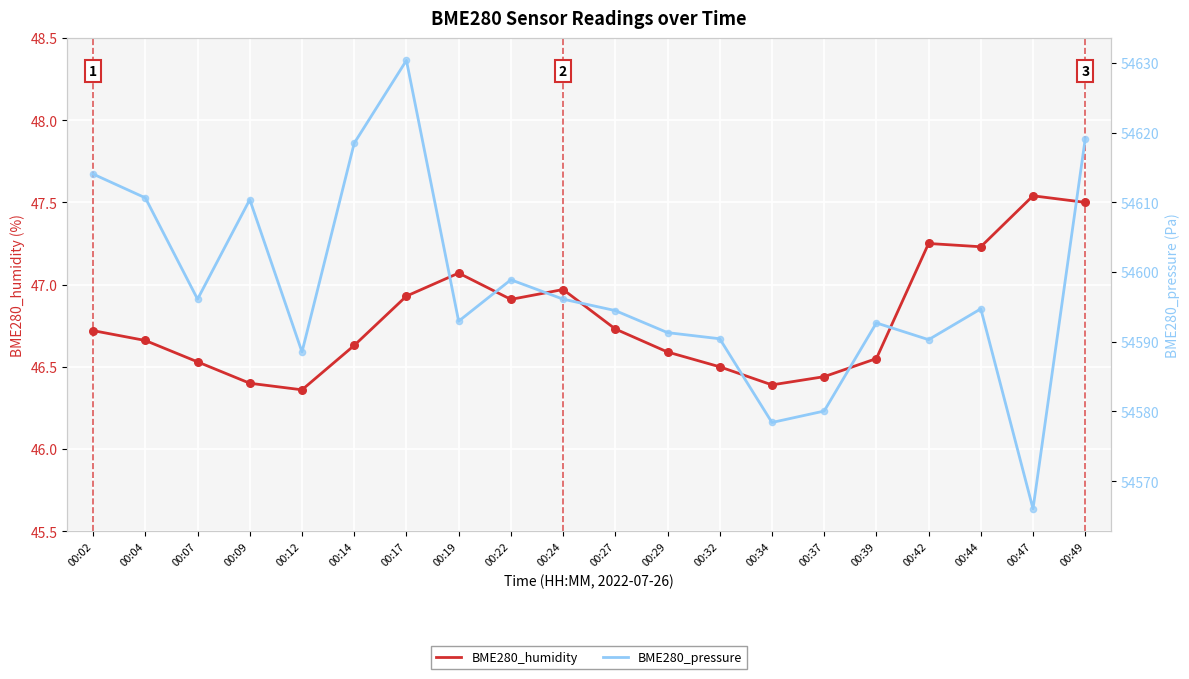

Which series contains the lowest Y value?

BME280_humidity